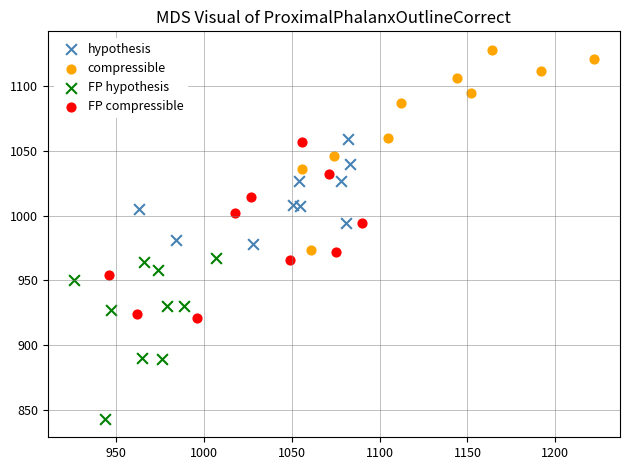

Which series contains the highest Y value?

compressible